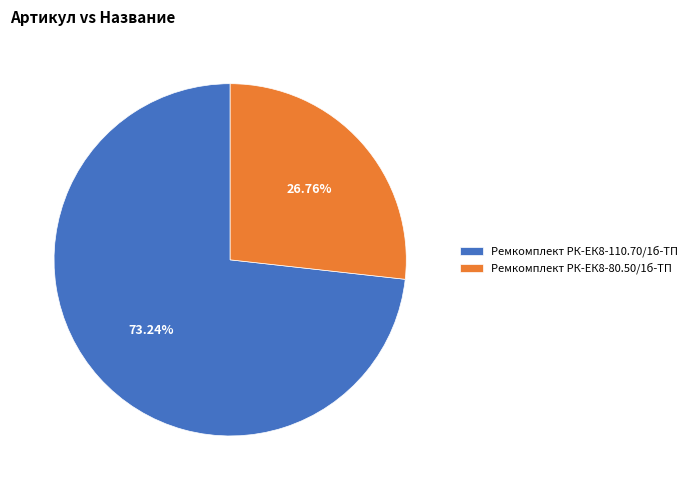

Which category has the biggest portion of the pie?

Ремкомплект РК-ЕК8-110.70/1б-ТП